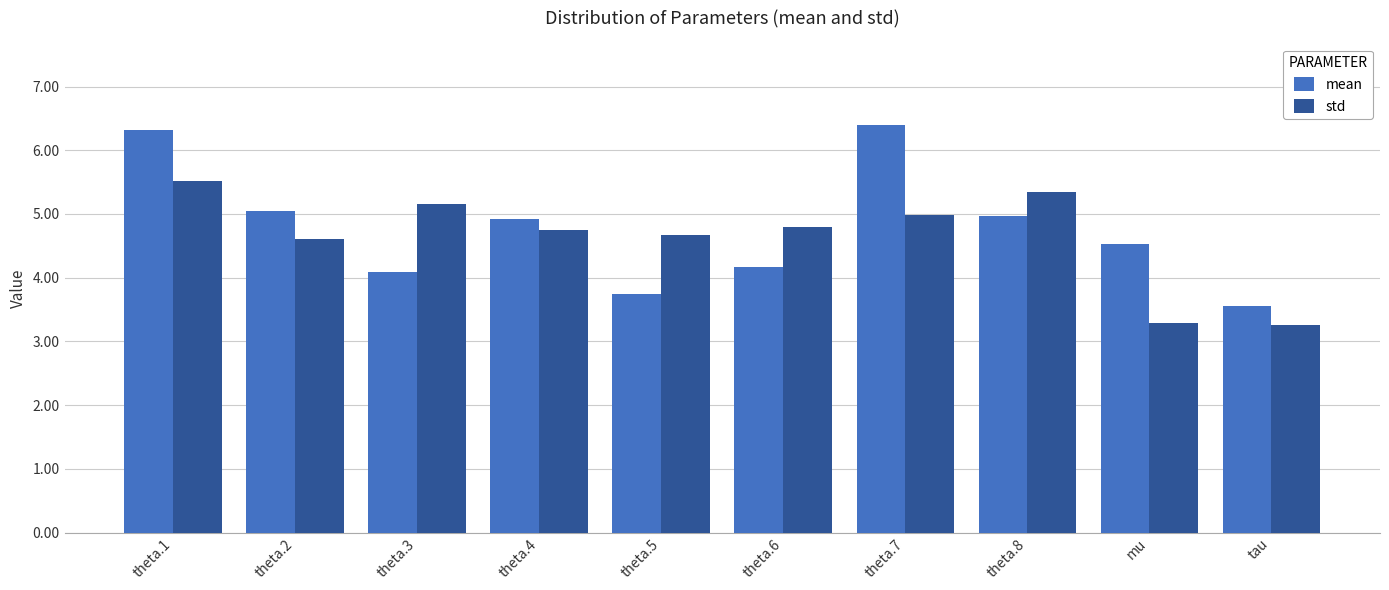

What is the difference between the second highest and minimum values in the mean series?

2.8